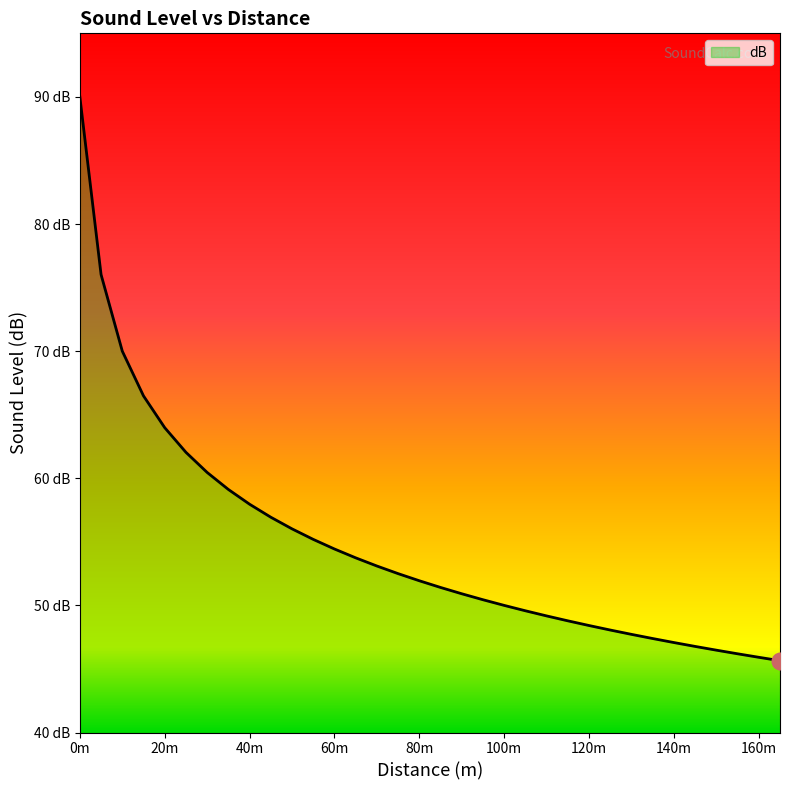

Reading left to right, extract all data points from this chart.

90.0	76.0	70.0	66.5	64.0	62.0	60.5	59.1	58.0	56.9	56.0	55.2	54.4	53.7	53.1	52.5	51.9	51.4	50.9	50.4	50.0	49.6	49.2	48.8	48.4	48.1	47.7	47.4	47.1	46.8	46.5	46.2	45.9	45.7